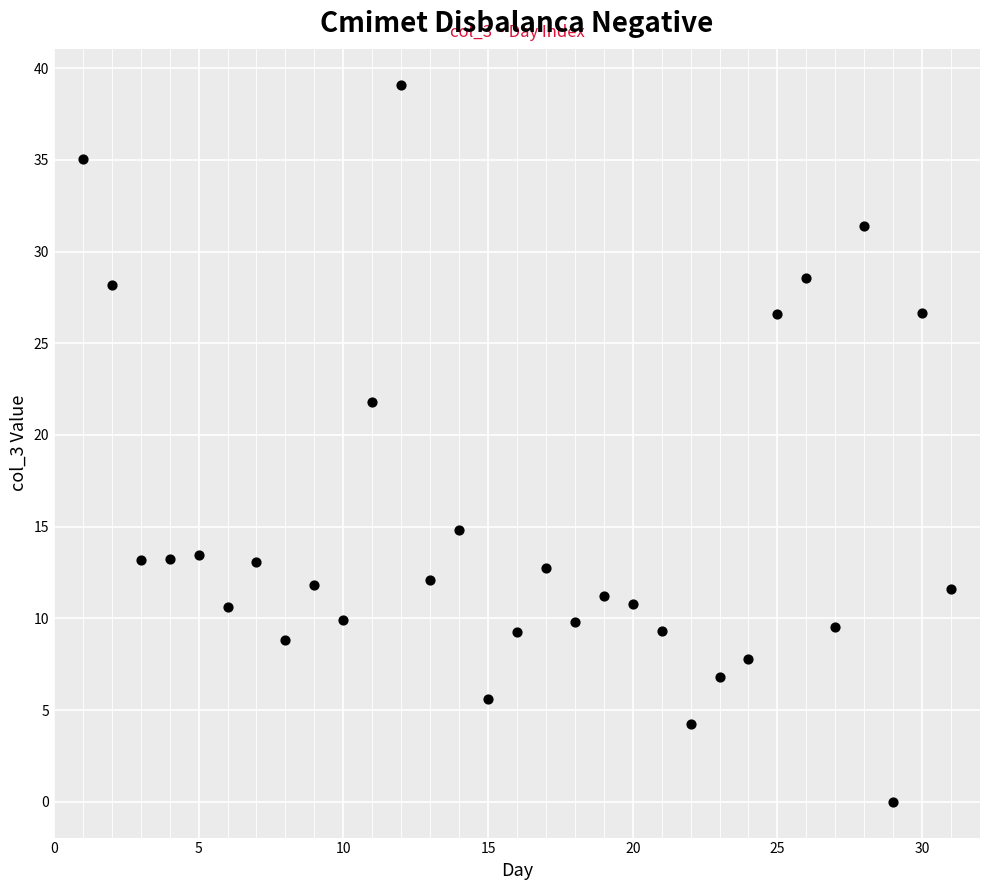

What Y value in the scatter plot is closest to 19?

21.8